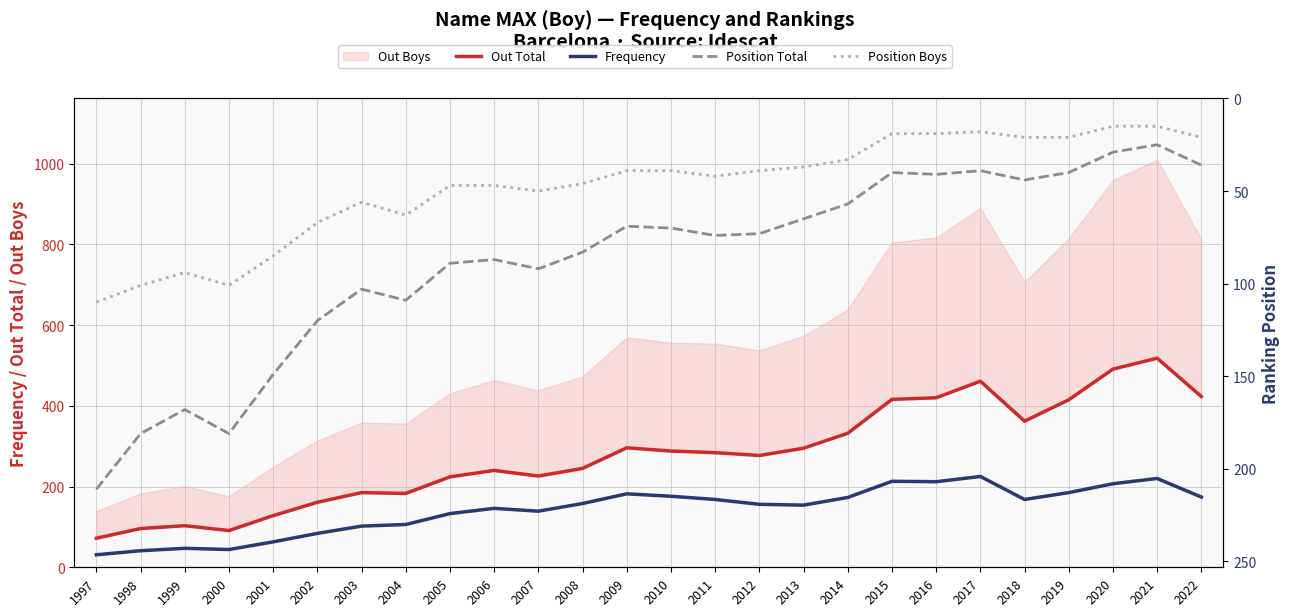

How many interior local valleys does the Position Boys series have?

3